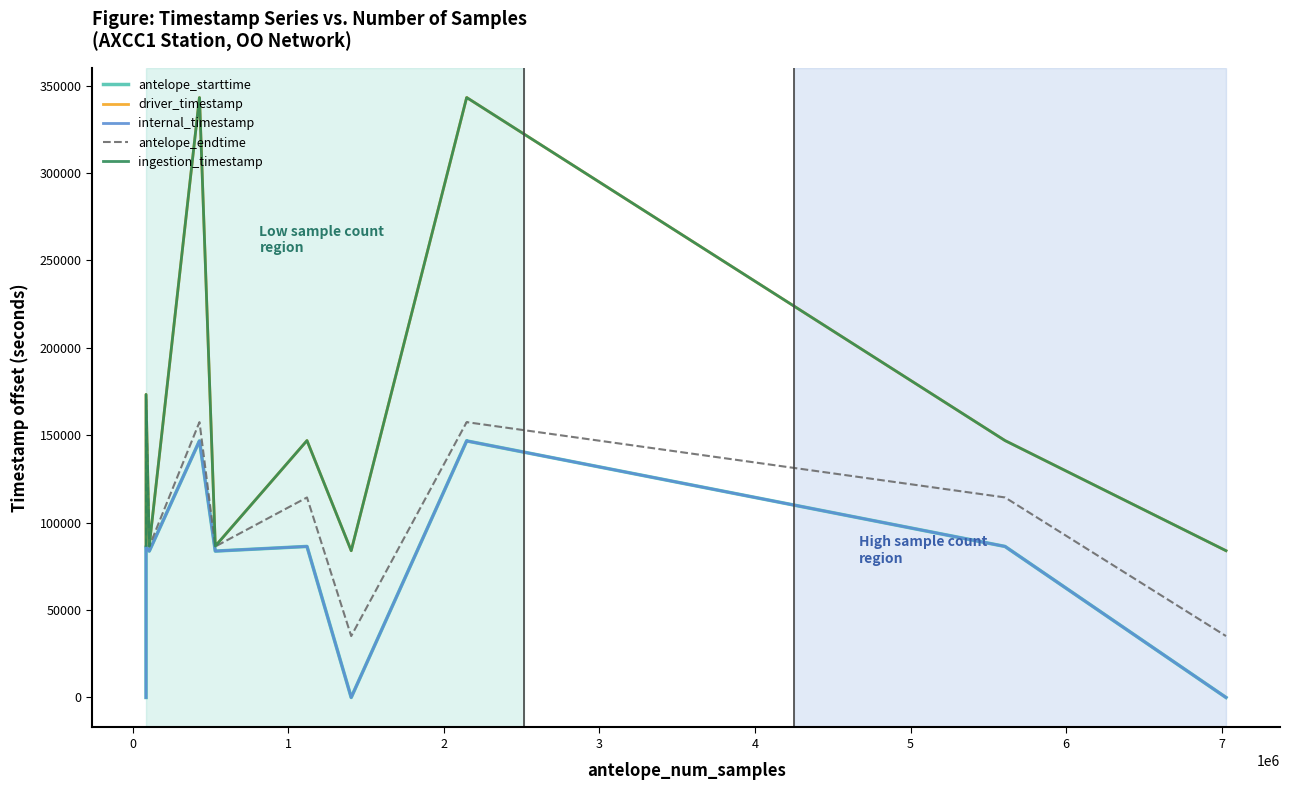

True or false: ingestion_timestamp and internal_timestamp cross at least once.

False